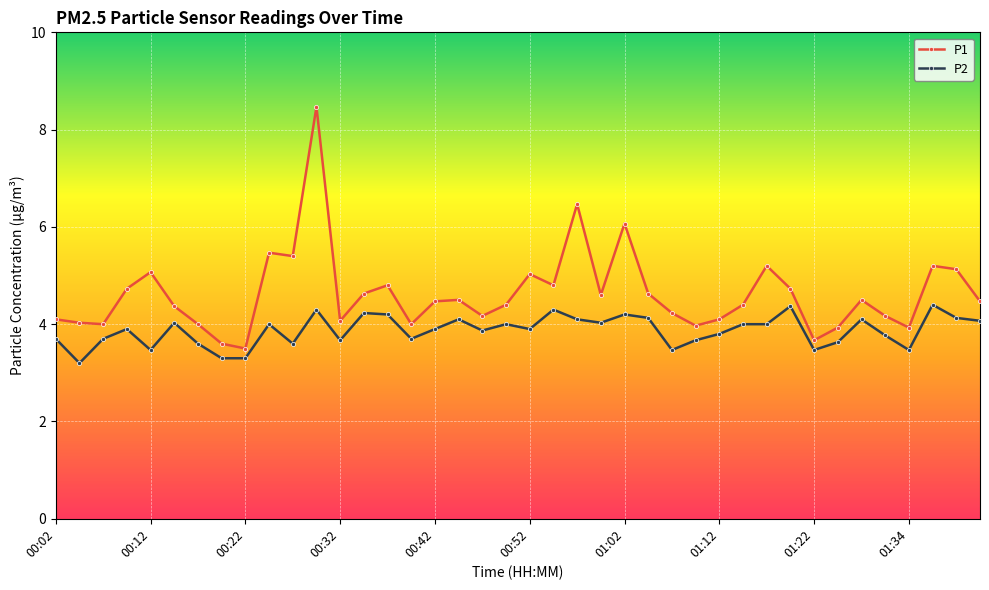

What is the minimum value shown in the chart?

3.2